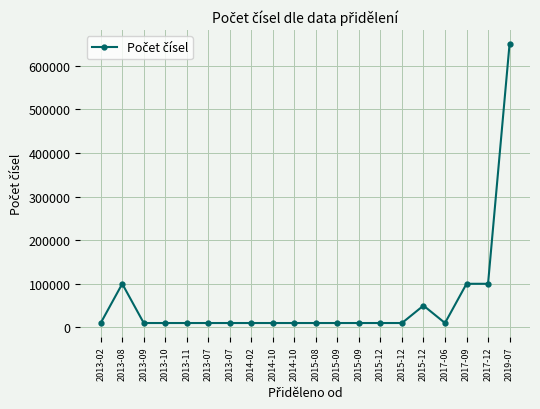

Reading left to right, what are all the values shown in this chart?

10000	100000	10000	10000	10000	10000	10000	10000	10000	10000	10000	10000	10000	10000	10000	50000	10000	100000	100000	650000